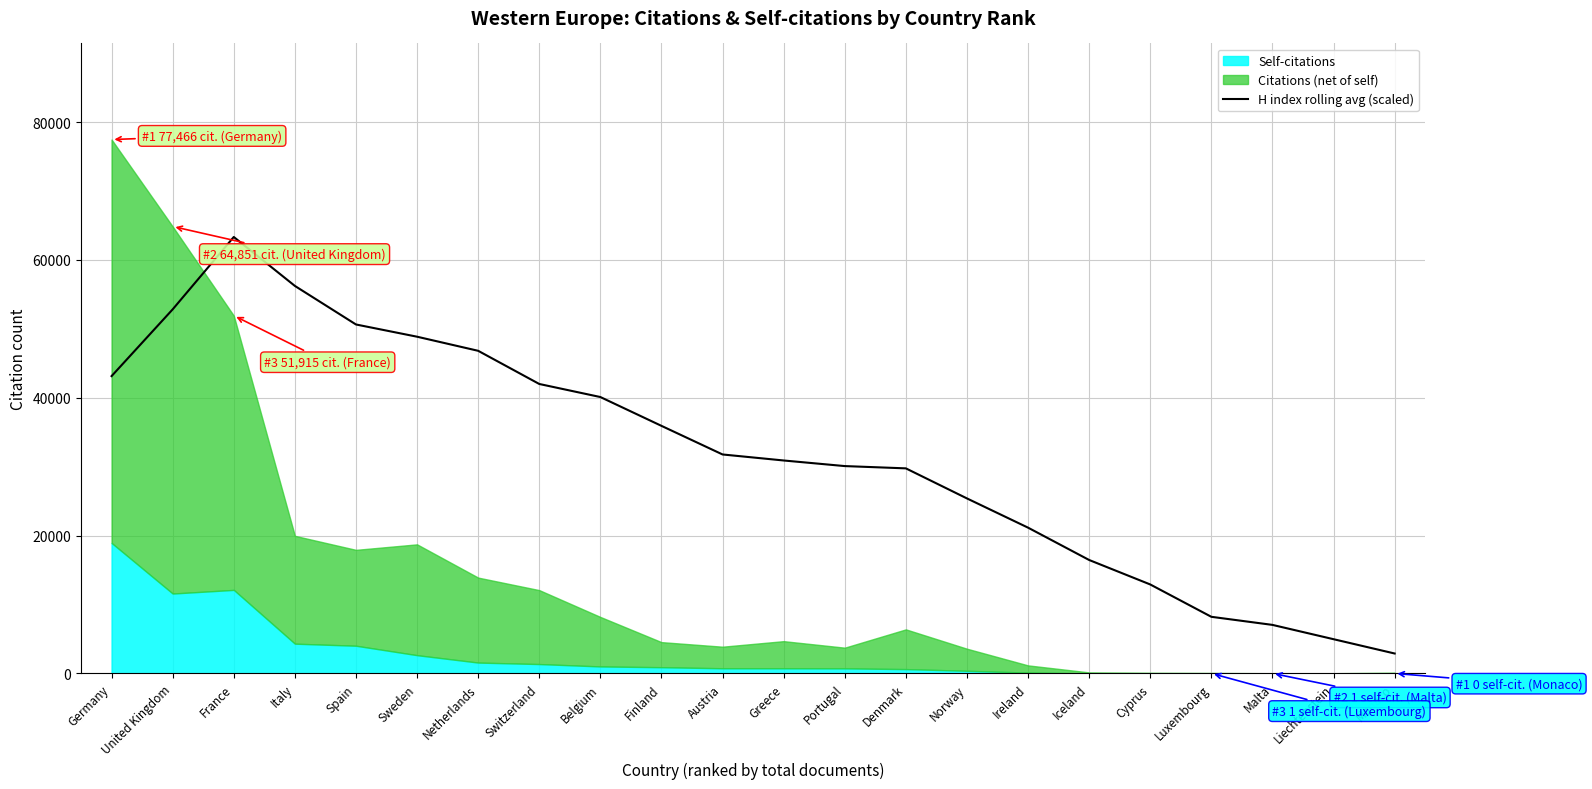

How many lines are shown in the chart?

1